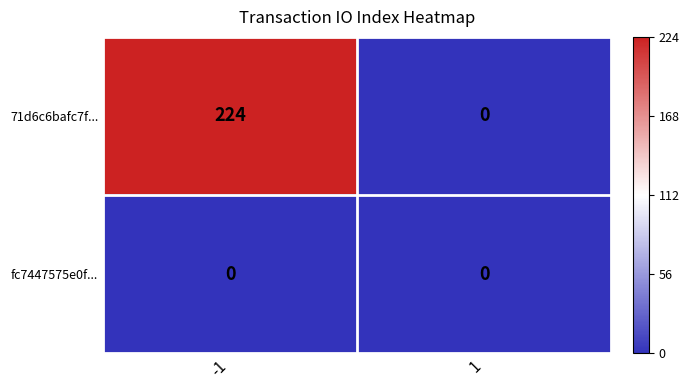

The 71d6c6bafc7f... series shows 224 at -1. True or false?

True